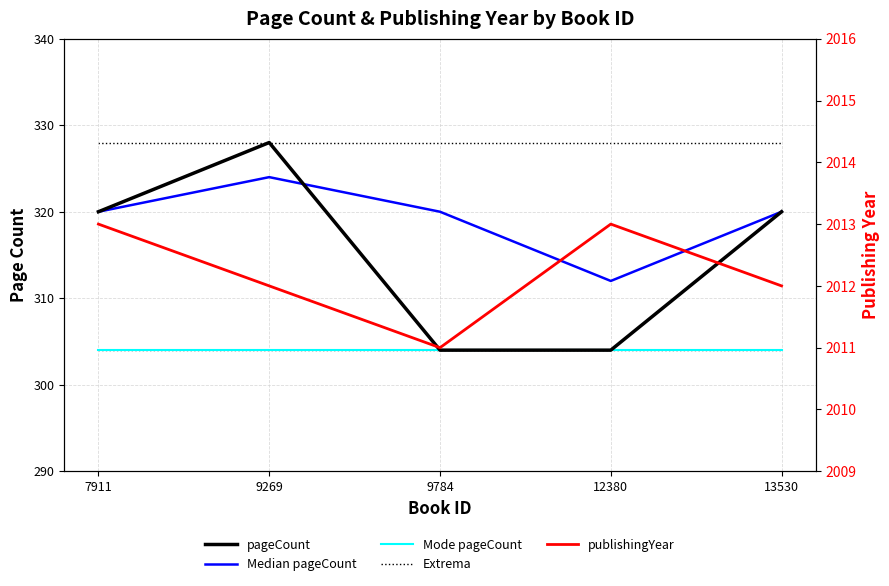

Does the chart have visible grid lines?

Yes